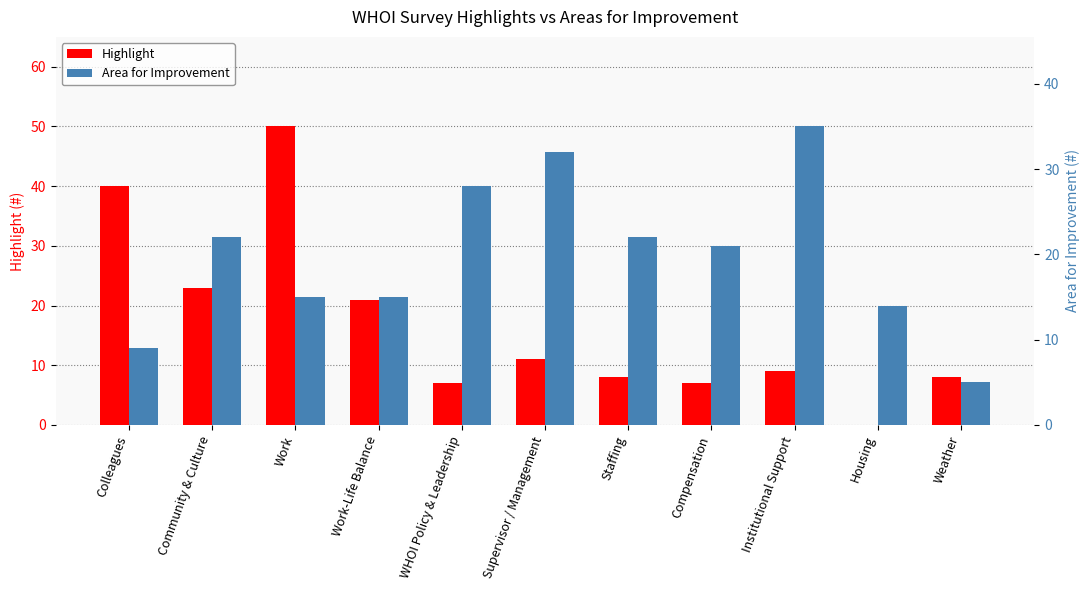

Which has a higher value, Work or Supervisor / Management?

Work